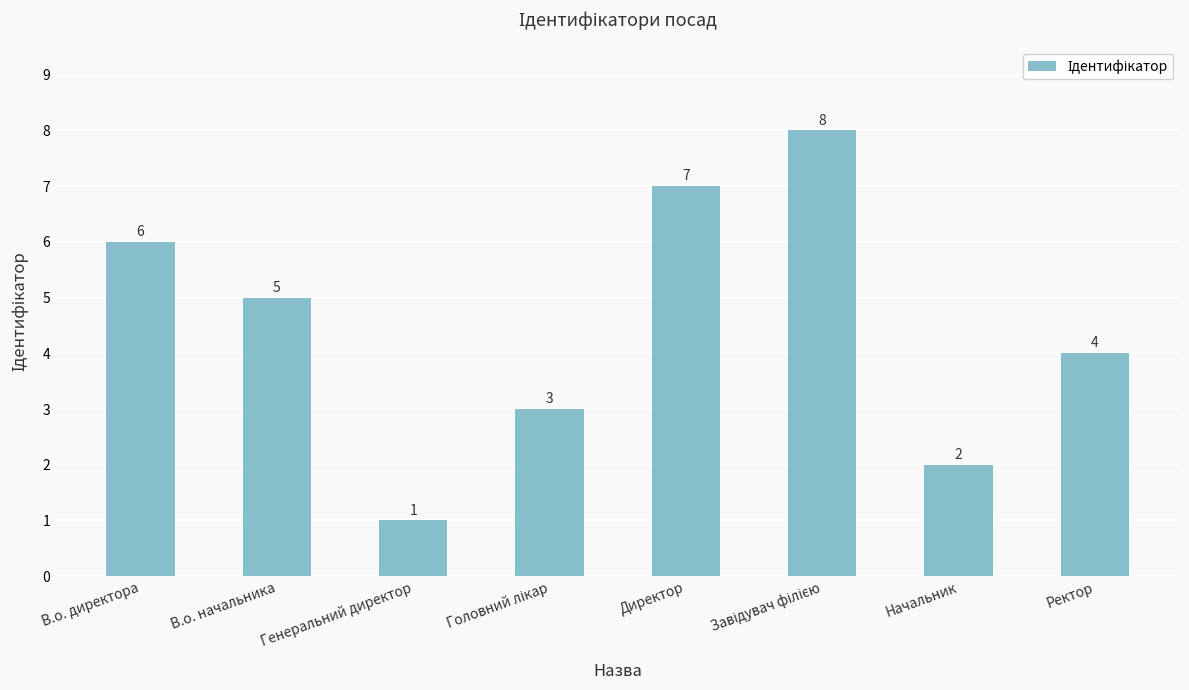

Read the value at В.о. директора.

6